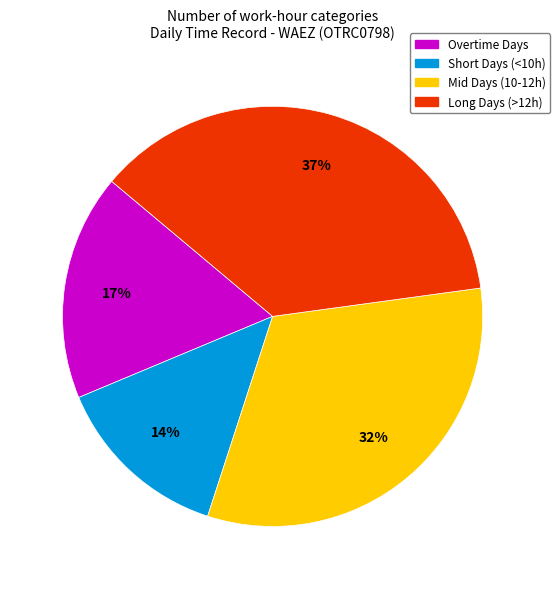

Is the sum of Long Days (>12h) and Mid Days (10-12h) greater than half?

Yes